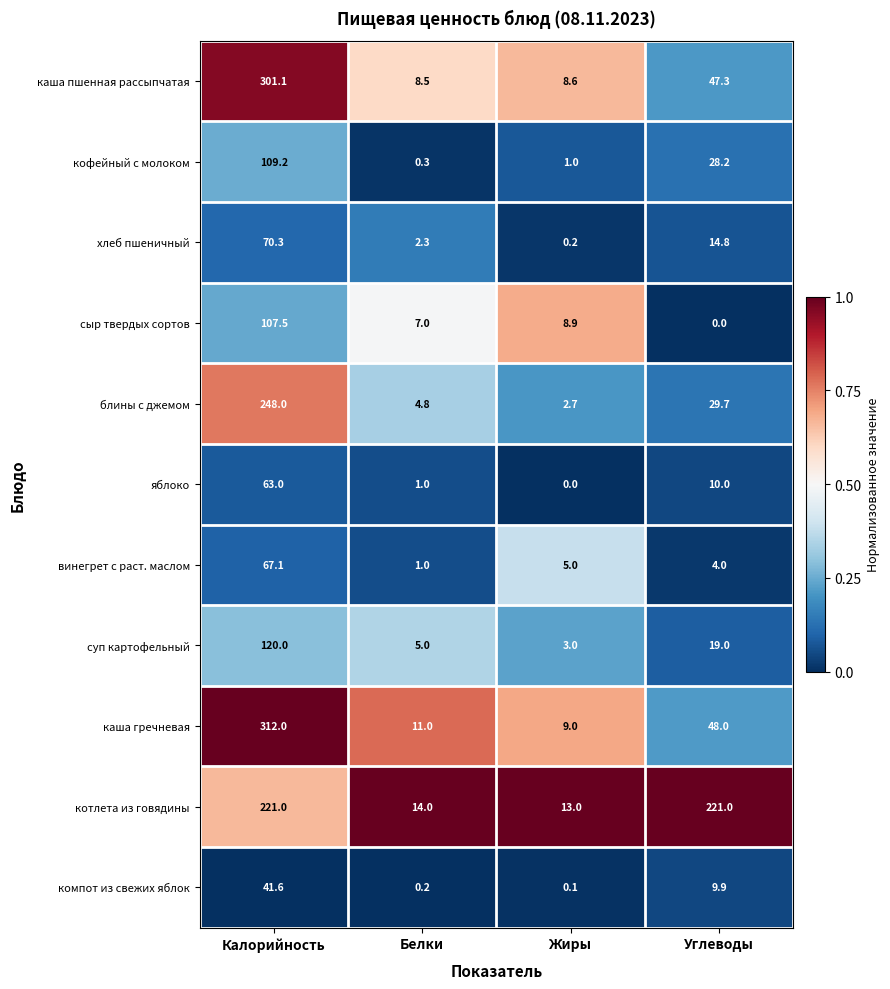

How many series are shown in this chart?

11